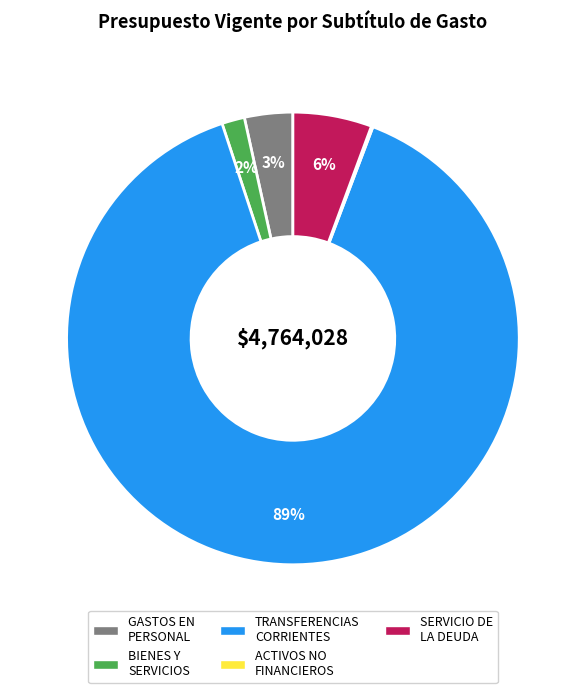

To the nearest percent, what is the difference between the largest and smallest slice percentages?

89%